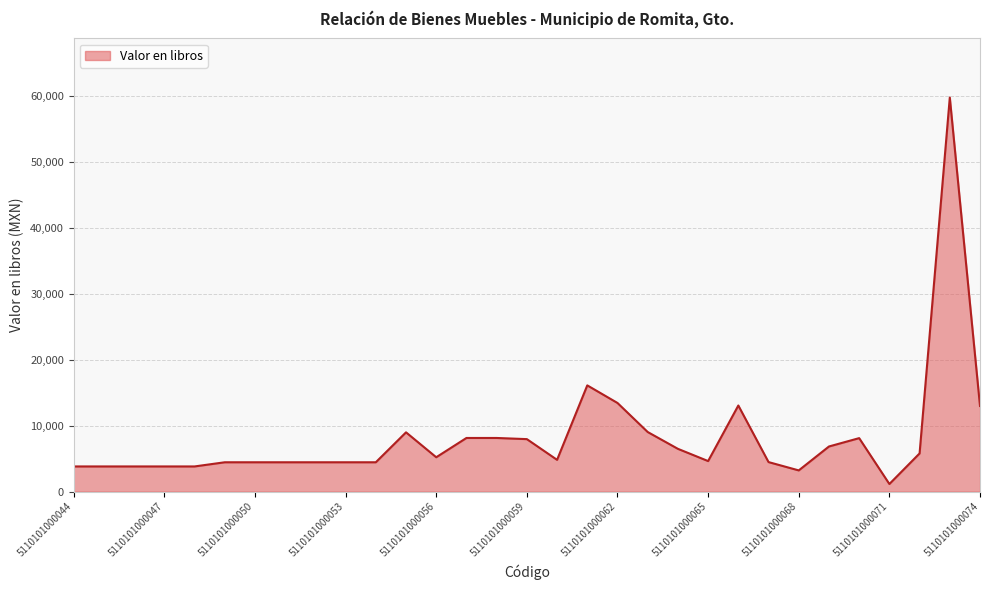

What is the difference between the maximum and minimum values?

58640.0